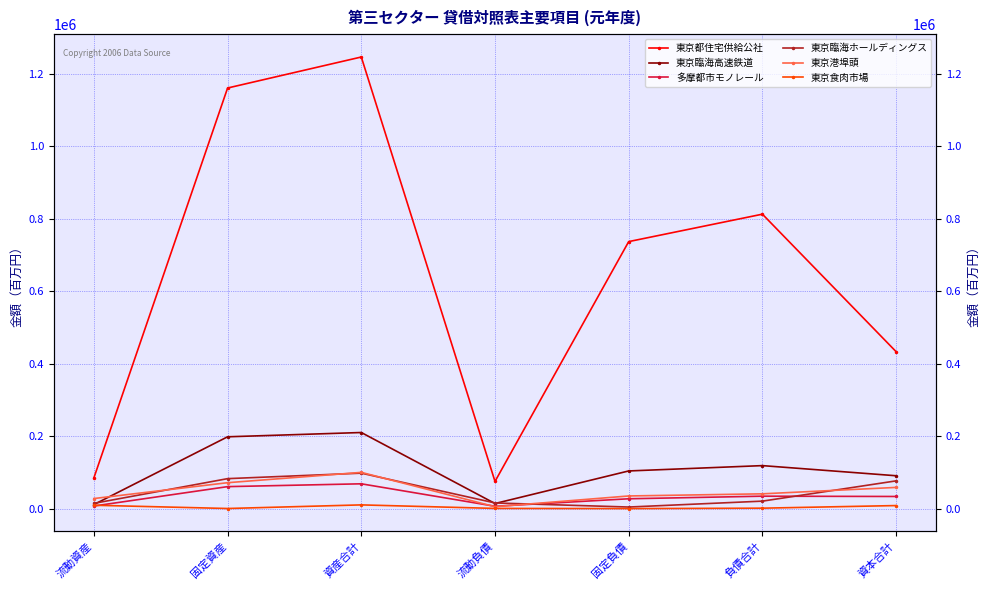

What is the value of the 東京食肉市場 point at the 4th from the left?

1195.0